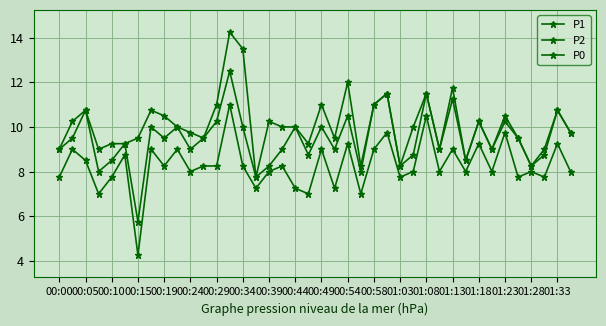

What is the label of the 17th point from the left?

00:39